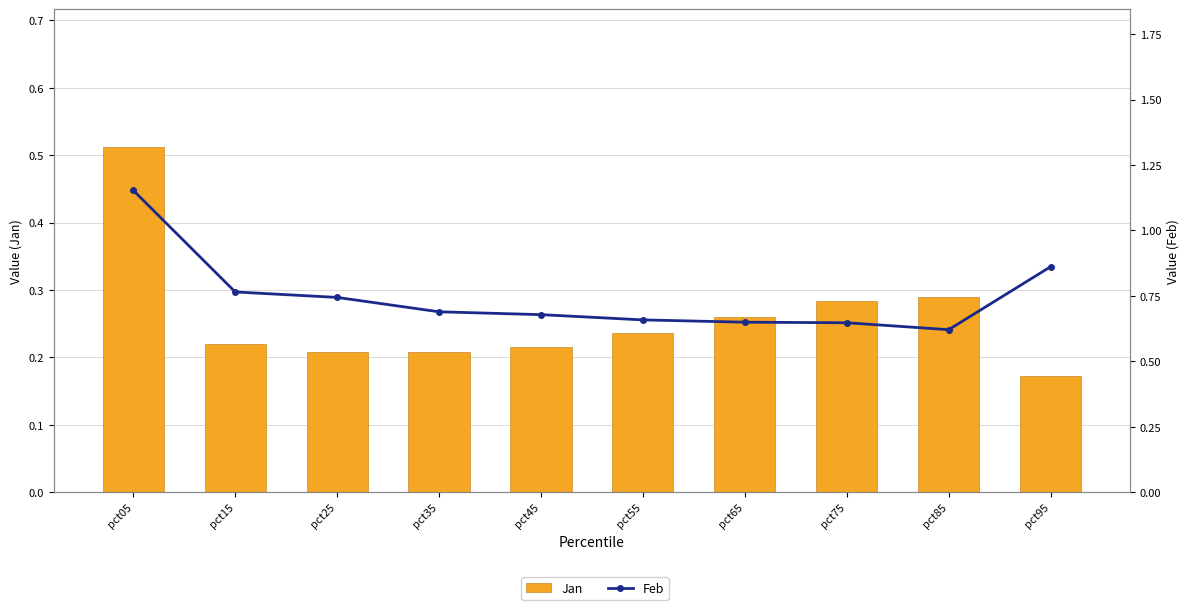

At which label is Feb closest to 0?

pct85